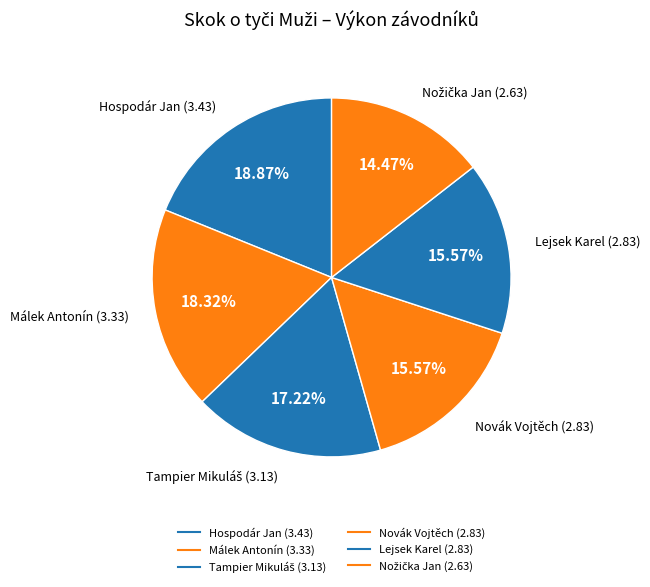

How many slices are in this pie chart?

6